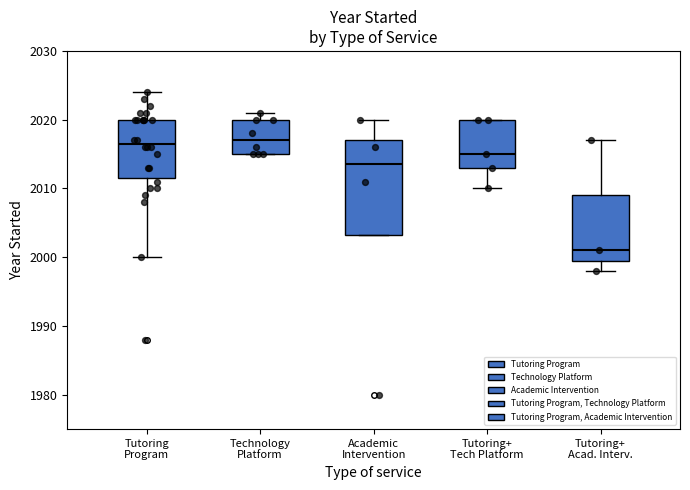

Reading left to right, read every box against the y-axis: the position of its median line, the range the box covers, and the ends of its whiskers. The values are not printed on the chart, so give them approximately, as read against the axis.

Tutoring Program: median 2017, box 2012 to 2020, whiskers 2000 to 2024
Technology Platform: median 2017, box 2015 to 2020, whiskers 2015 to 2021
Academic Intervention: median 2014, box 2003 to 2017, whiskers 2003 to 2020
Tutoring+ Tech Platform: median 2015, box 2013 to 2020, whiskers 2010 to 2020
Tutoring+ Acad. Interv.: median 2001, box 2000 to 2009, whiskers 1998 to 2017